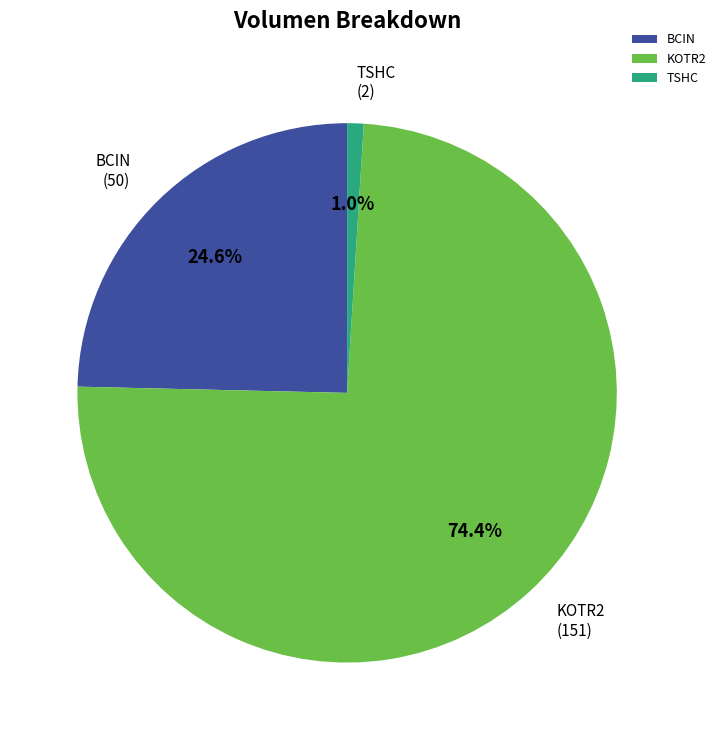

Does any single category account for the majority?

Yes